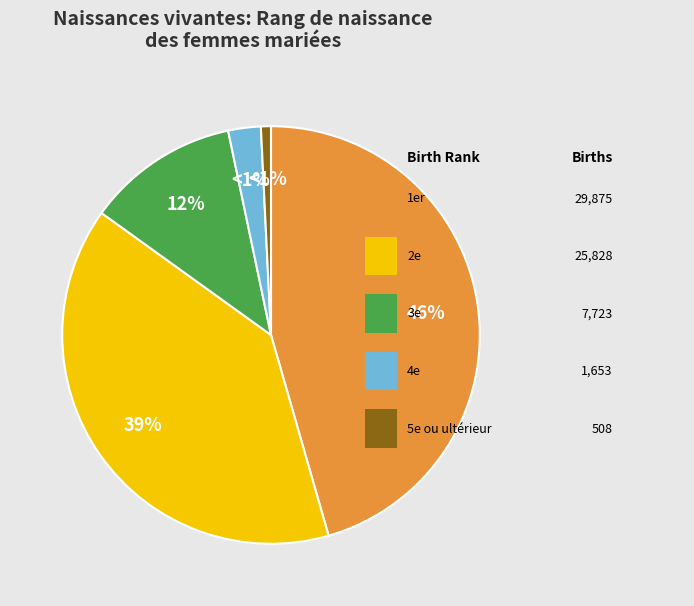

Which category has the biggest portion of the pie?

1er